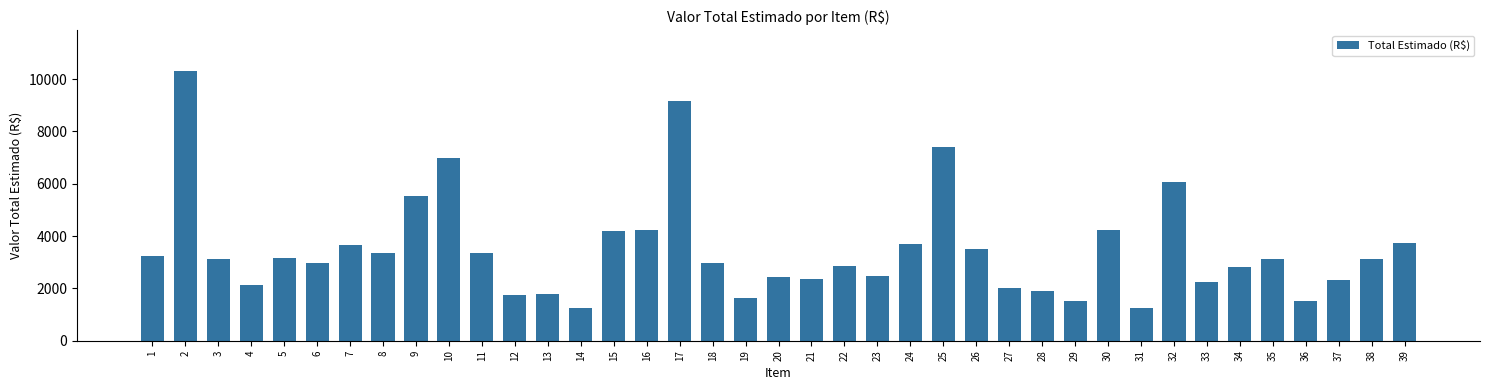

What is the sum of the values at 18 and 2?

13300.0